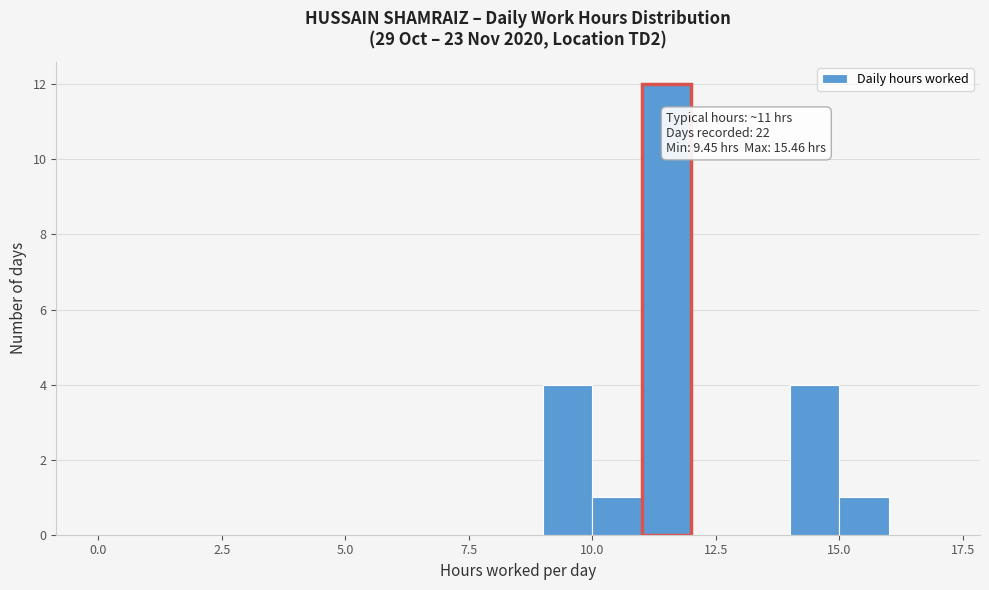

Around what value on the x-axis is the tallest bar? Give the approximate position of its centre, as read against the axis.

11.5